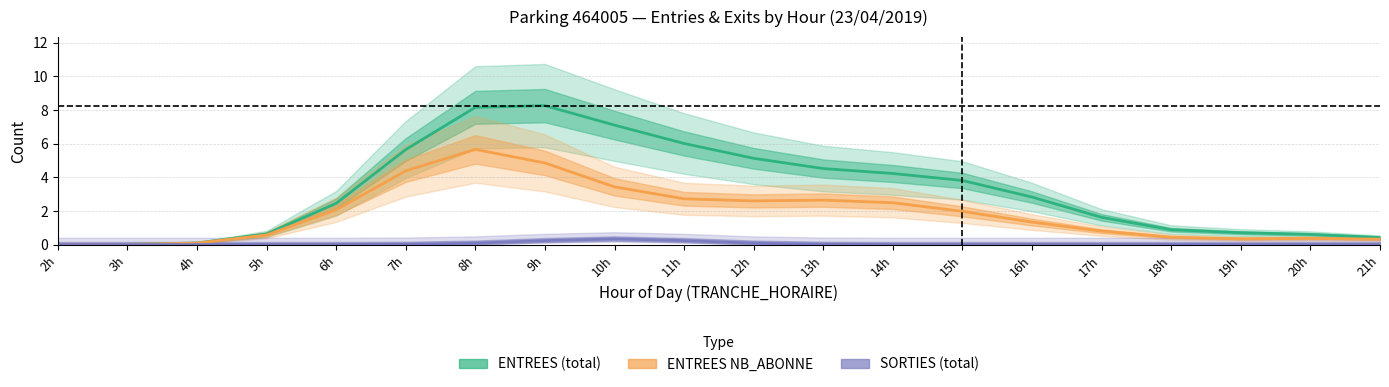

What are all the series names shown in the legend?

ENTREES (total), ENTREES NB_ABONNE, SORTIES (total)